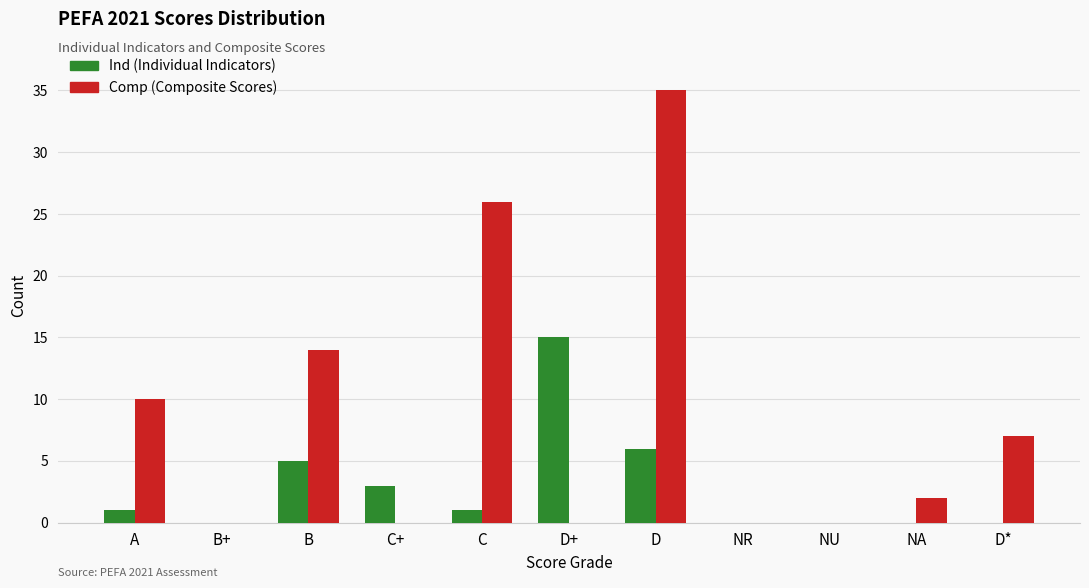

The Comp (Composite Scores) series shows 0 at B+. True or false?

True